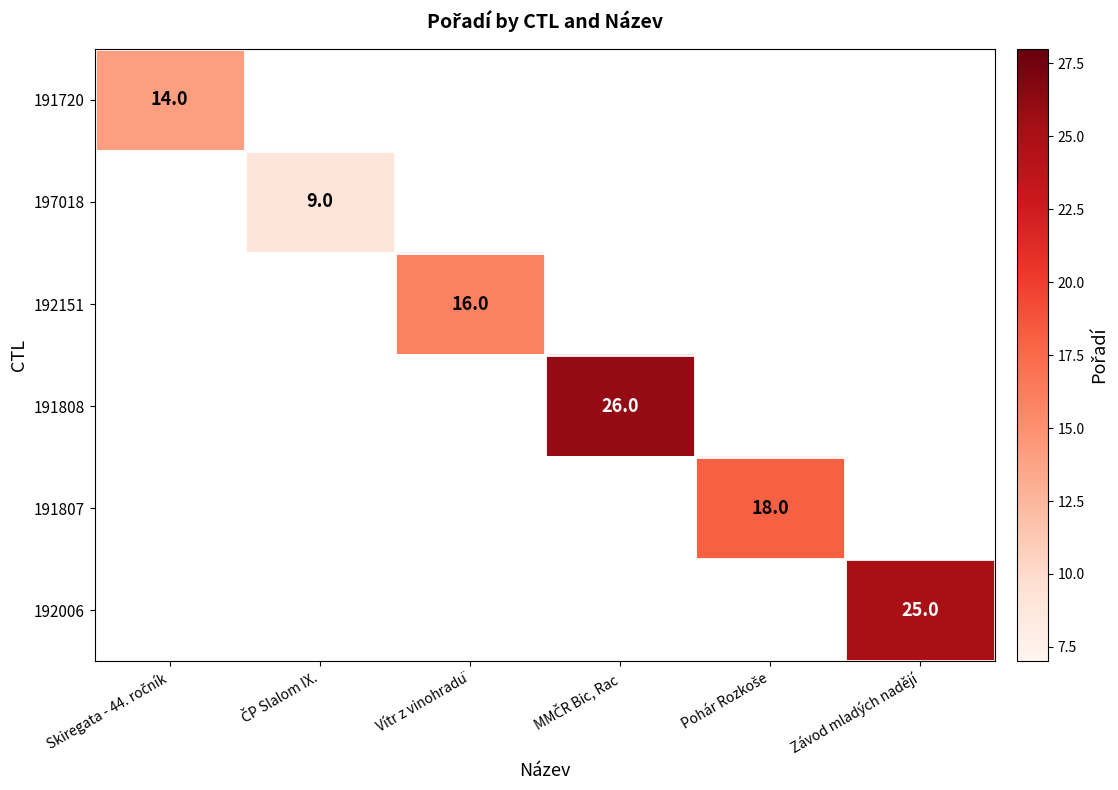

Which series changed the most between Vítr z vinohradü and Závod mladých nadějí?

192006